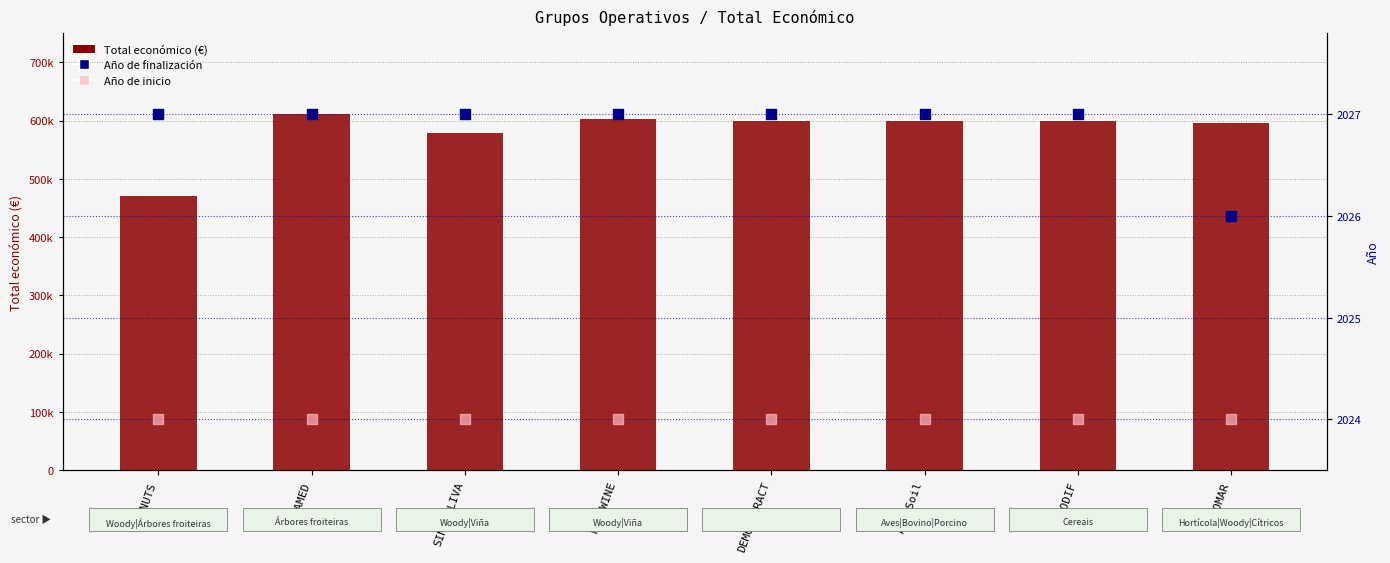

Which series contains the highest Y value?

Total económico